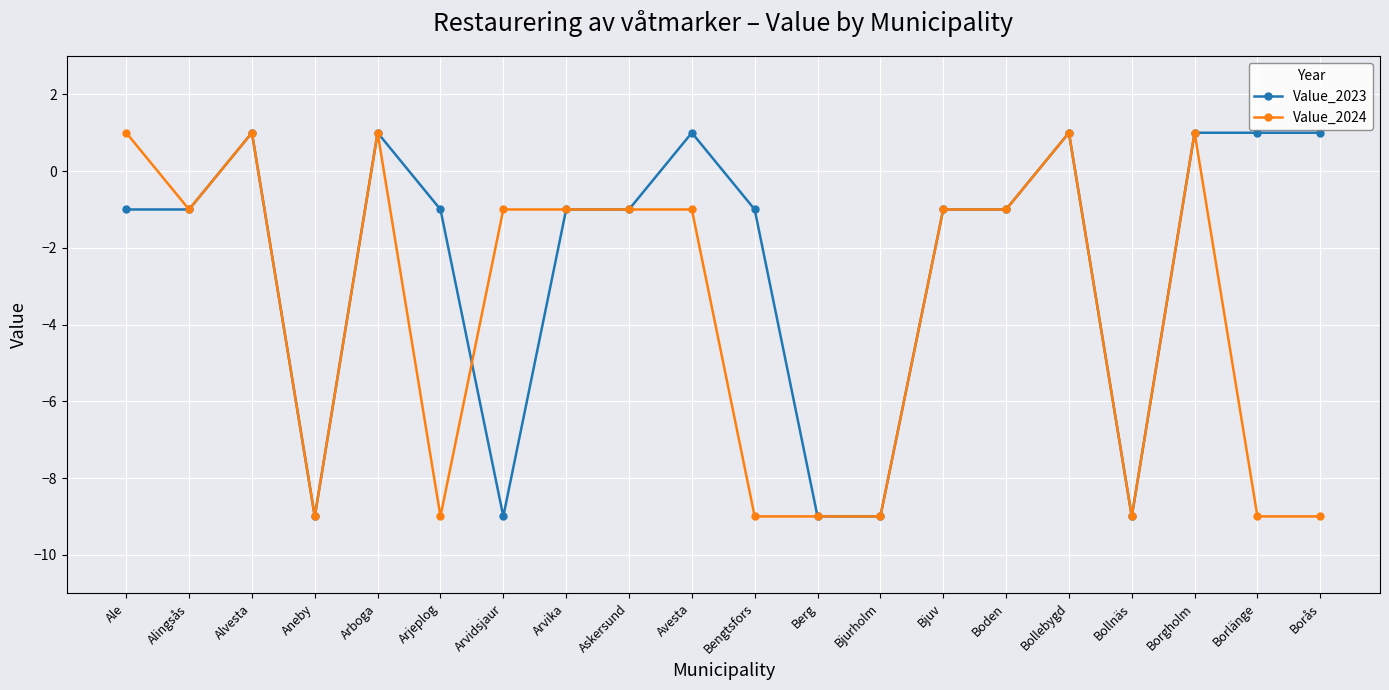

At Borlänge, list the series in order from smallest to largest.

Value_2024, Value_2023